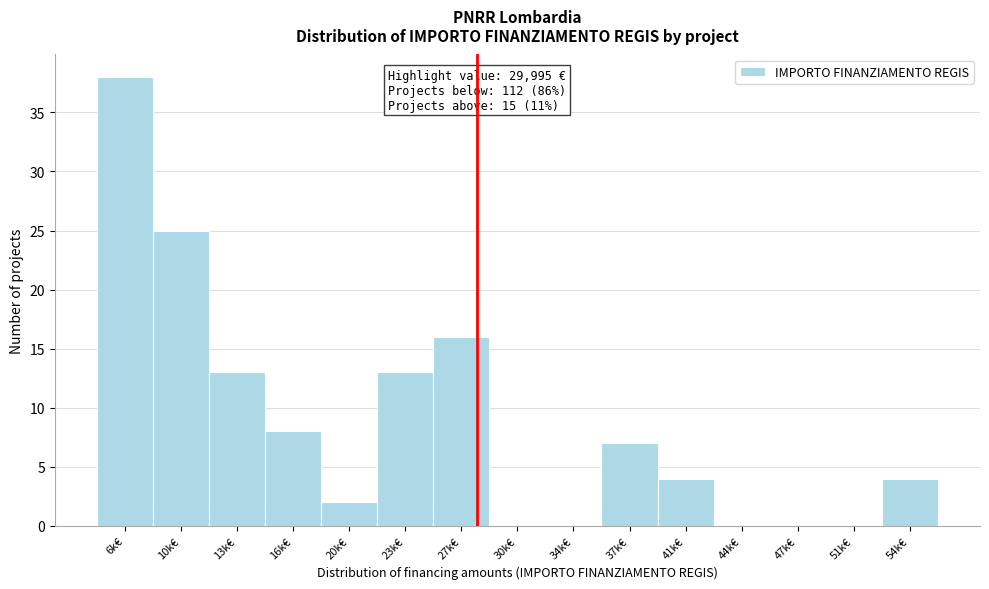

Reading right to left, list all the values displayed in this chart.

54k€=4	51k€=0	47k€=0	44k€=0	41k€=4	37k€=7	34k€=0	30k€=0	27k€=16	23k€=13	20k€=2	16k€=8	13k€=13	10k€=25	6k€=38